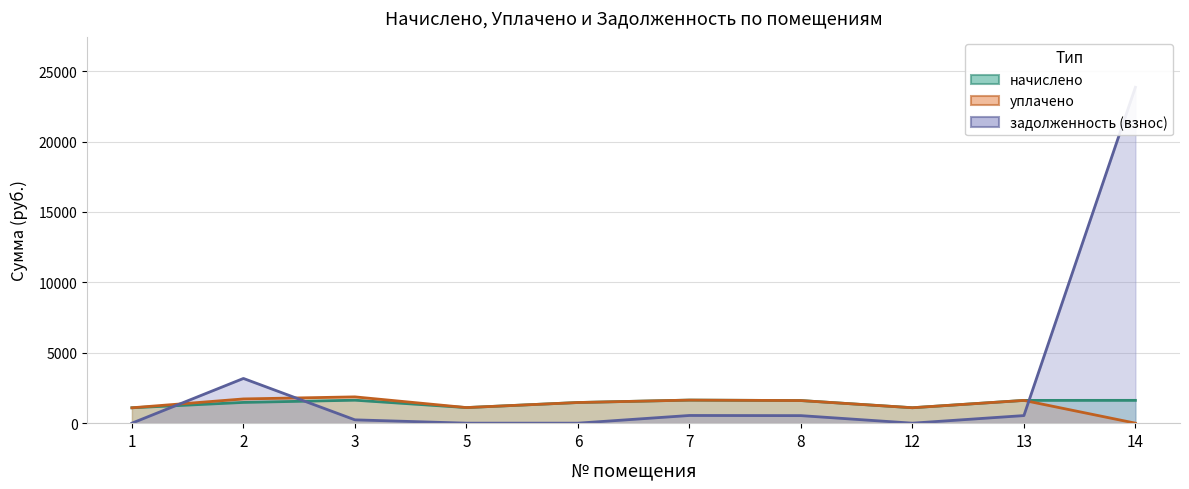

Reading right to left, extract all data points from this chart.

начислено: 1620.4	1616.7	1096.1	1605.7	1638.7	1466.4	1107.1	1631.4	1473.7	1092.5
уплачено: 0.0	1616.7	1096.1	1605.7	1638.7	1466.4	1107.1	1867.2	1720.8	1092.5
задолженность (взнос): 23853.0	538.9	0.0	535.2	546.2	0.0	0.0	235.8	3175.4	0.0